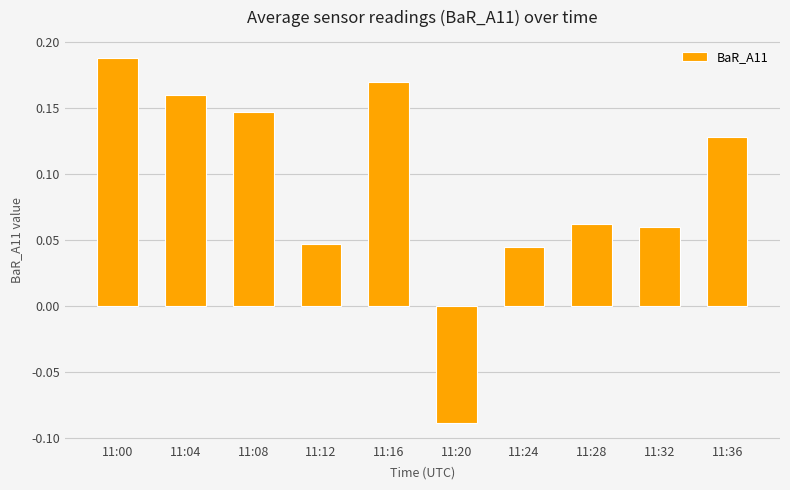

Between 11:08 and 11:16, which is larger?

11:16